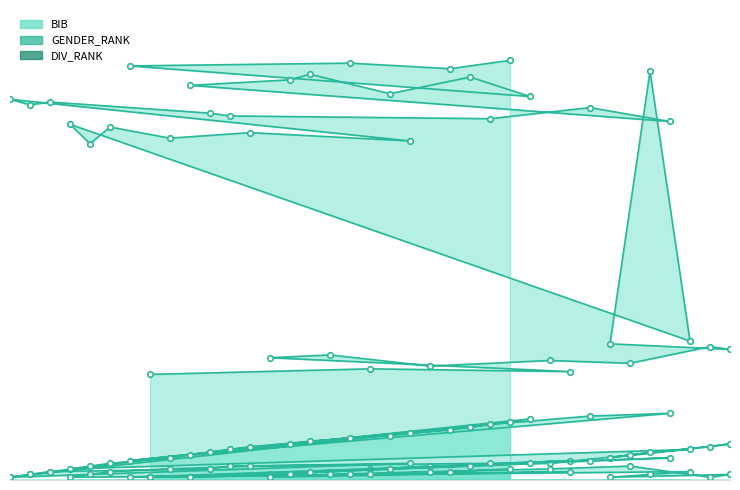

What is the difference between the GENDER_RANK values at 22 and 19?

1